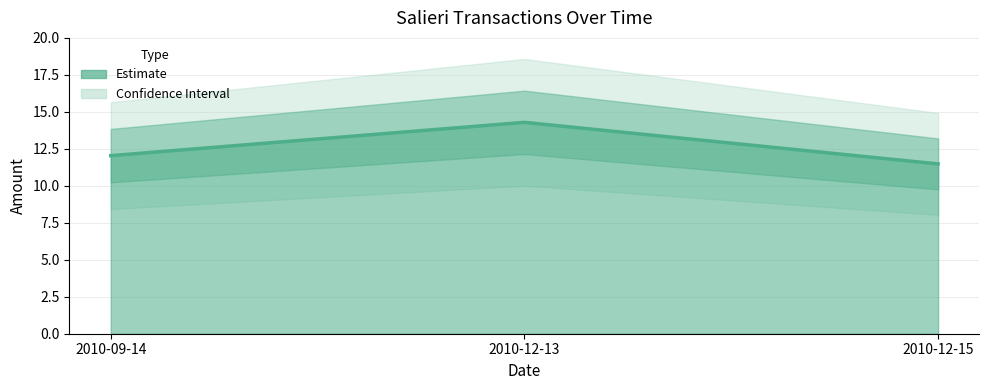

Which has a higher value, 2010-12-15 or 2010-12-13?

2010-12-13